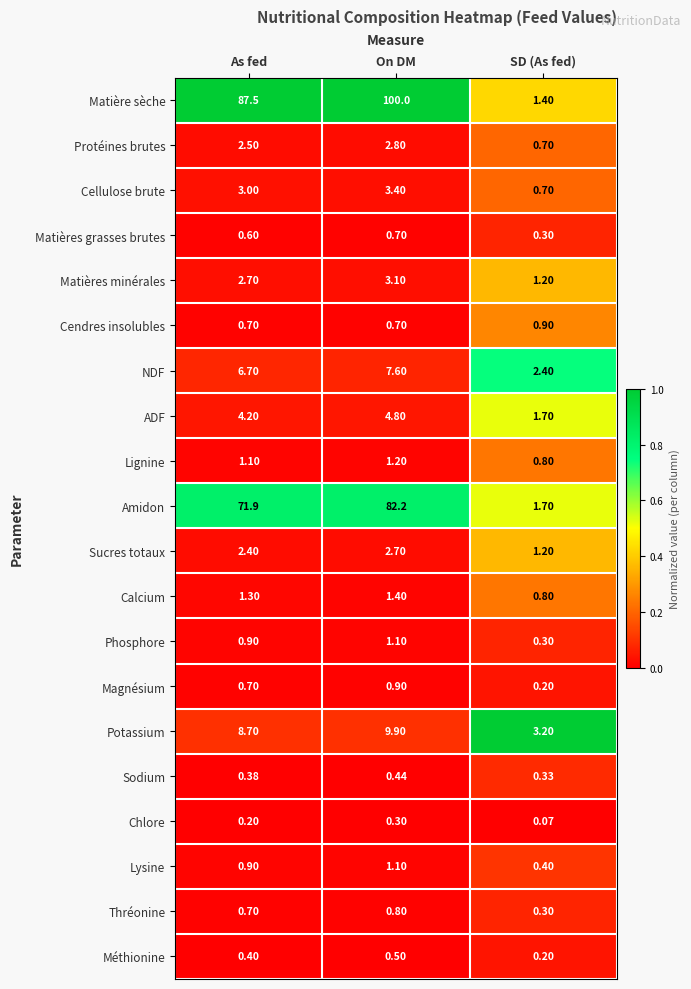

Between On DM and SD (As fed), which series saw the biggest shift?

Matière sèche